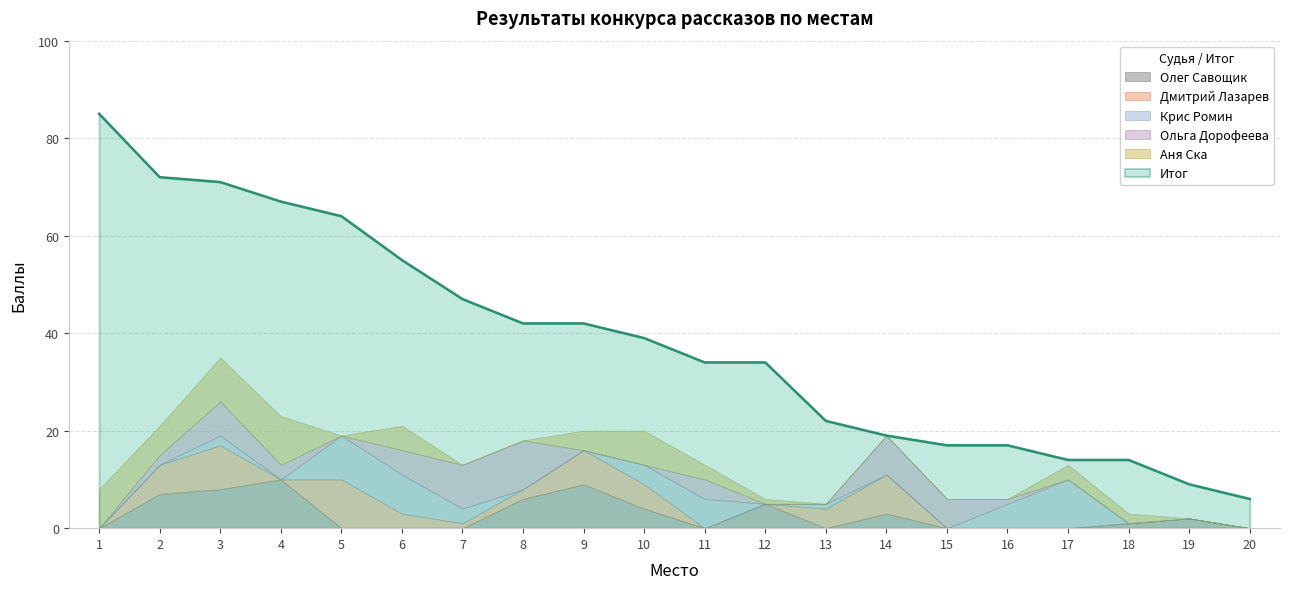

List the series in order of their peak value, highest first.

Итог, Олег Савощик, Дмитрий Лазарев, Крис Ромин, Ольга Дорофеева, Аня Ска